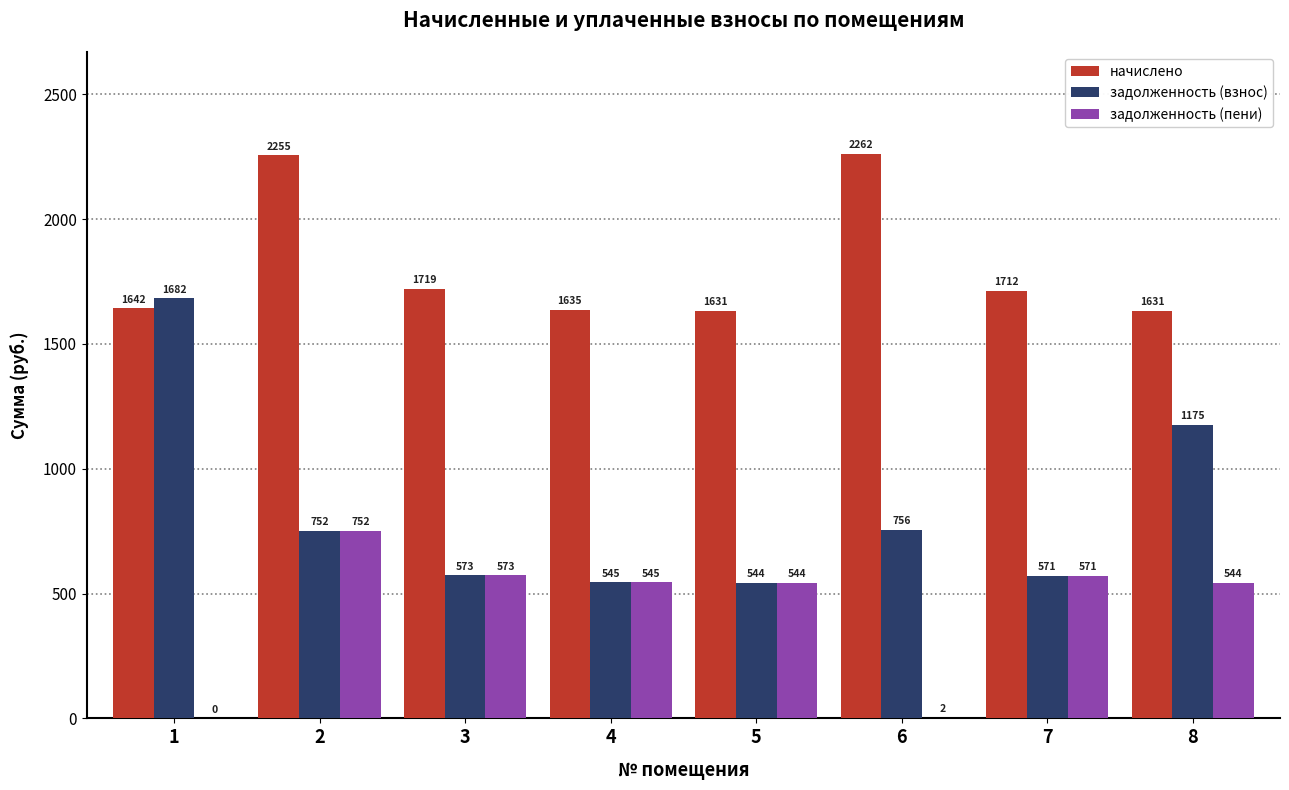

The value of задолженность (пени) at 8 is 543.8. True or false?

True